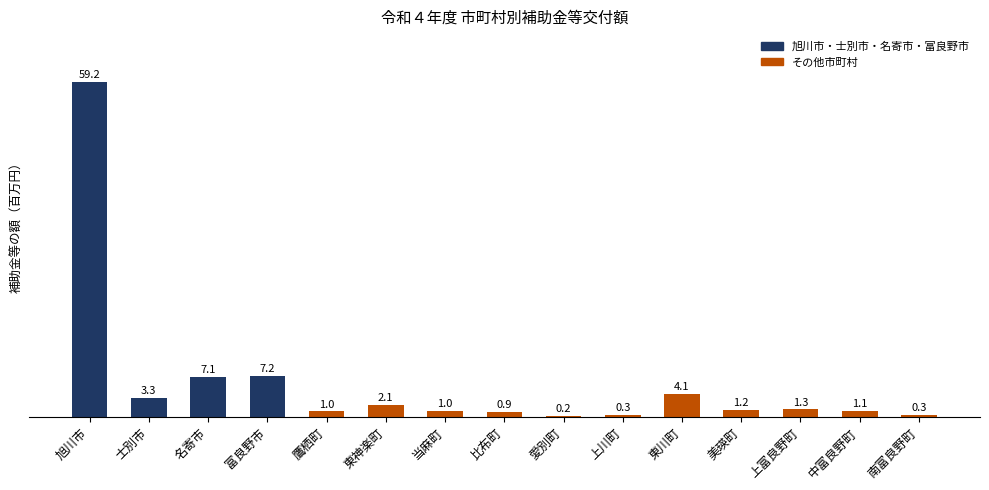

What is the value of the 5th bar from the left?

1.0